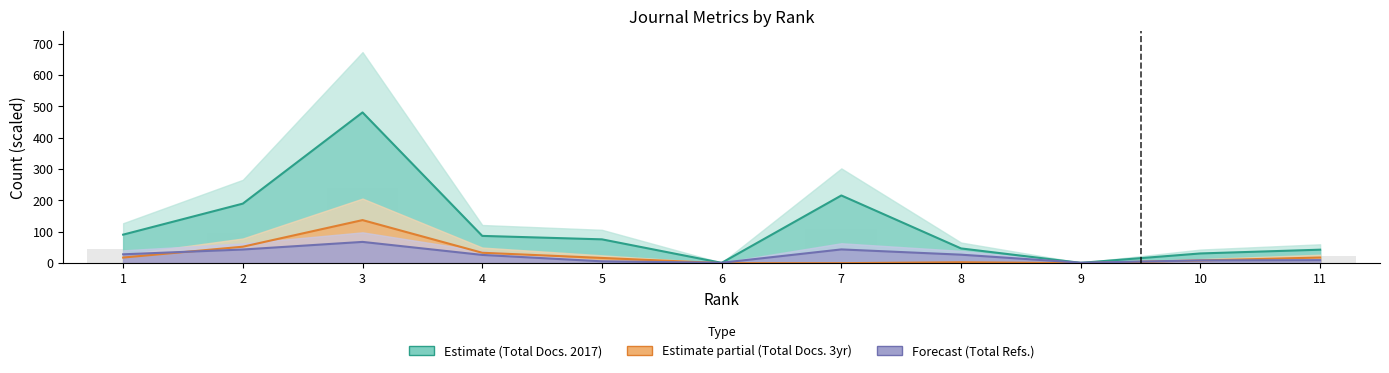

Reading left to right, what are all the values shown in this chart?

Total Docs. (2017): 1=91.0	2=190.0	3=481.0	4=87.0	5=76.0	6=1.0	7=216.0	8=47.0	9=1.0	10=31.0	11=43.0
Total Docs. (3years) /10: 1=17.9	2=52.5	3=137.4	4=33.2	5=16.7	6=0.0	7=0.0	8=2.9	9=0.0	10=8.7	11=18.0
Total Refs. /100: 1=28.3	2=43.5	3=67.8	4=26.3	5=5.9	6=1.3	7=43.9	8=27.1	9=1.5	10=8.7	11=9.6